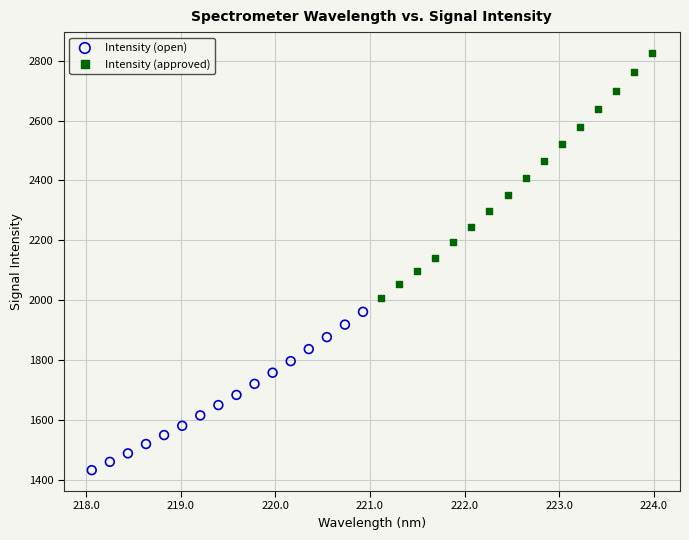

Which series reaches the maximum Y coordinate?

Intensity (approved)